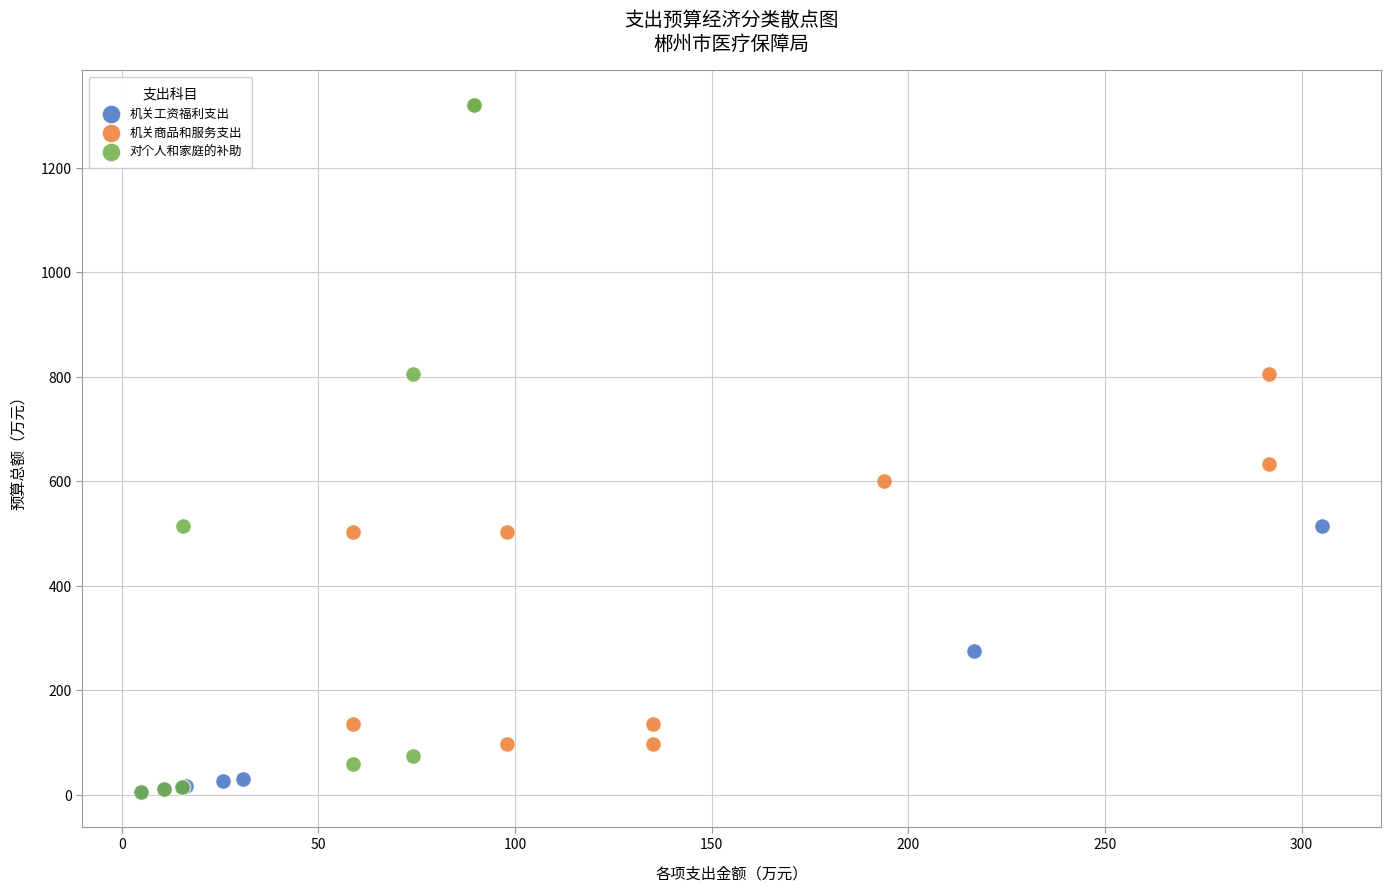

Which series has the widest spread of Y values?

对个人和家庭的补助